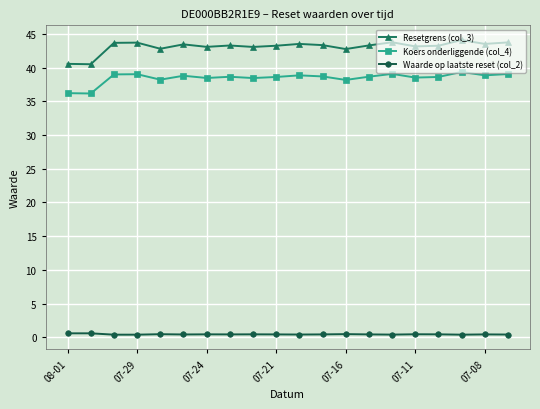

Which series has the widest spread of values?

Resetgrens (col_3)